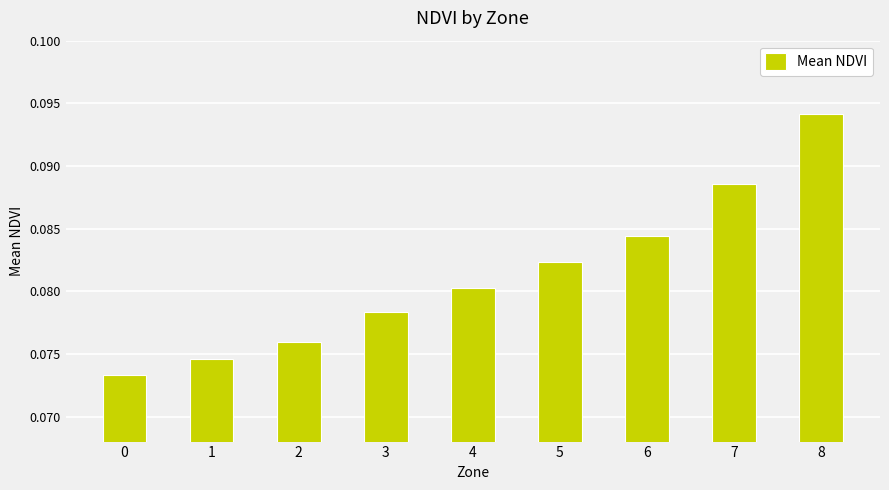

List the labels in order of value, largest first.

8, 7, 6, 5, 4, 3, 2, 1, 0